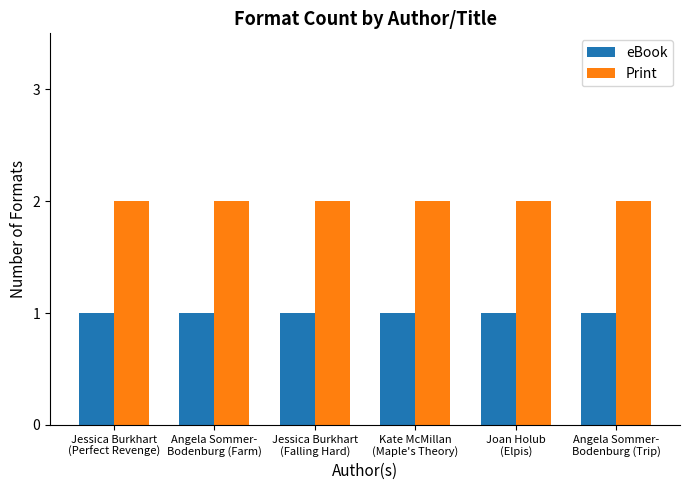

List the series in order of their peak value, lowest first.

eBook, Print